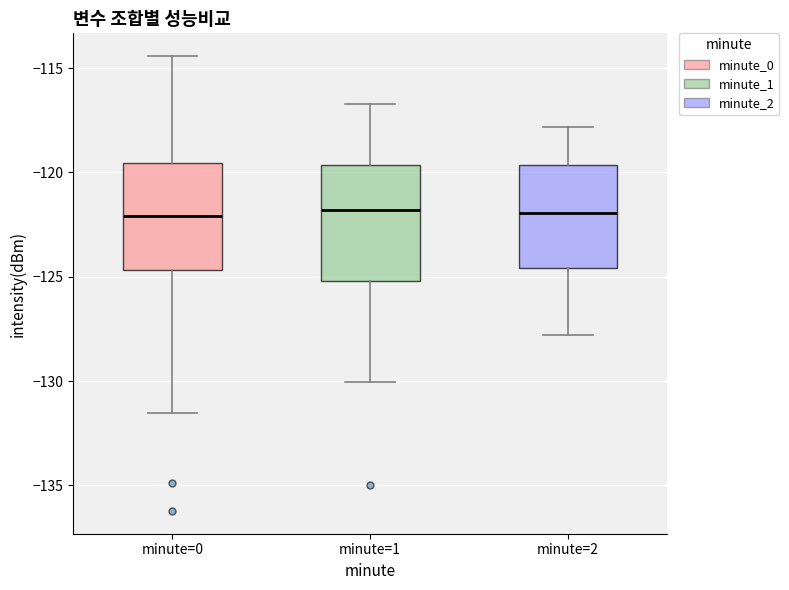

Reading left to right, transcribe this box plot: for each box, give where its median line is, the range the box spans, and where its two whiskers end, as read against the y-axis. The values are not printed on the chart, so give them approximately, as read against the axis.

minute=0: median -122.0, box -124.5 to -119.5, whiskers -131.5 to -114.5
minute=1: median -122.0, box -125.0 to -119.5, whiskers -130.0 to -116.5
minute=2: median -122.0, box -124.5 to -119.5, whiskers -128.0 to -118.0